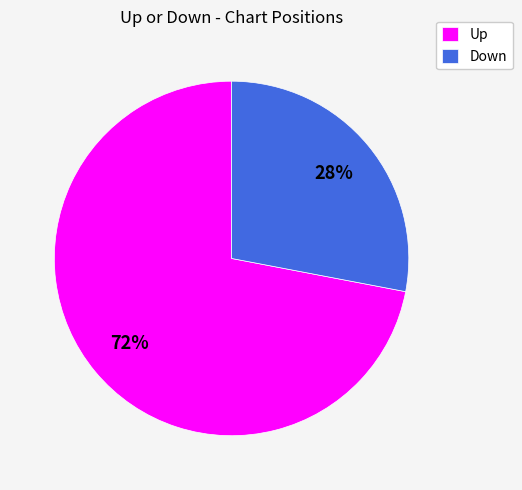

Is the sum of Down and Up greater than half?

Yes